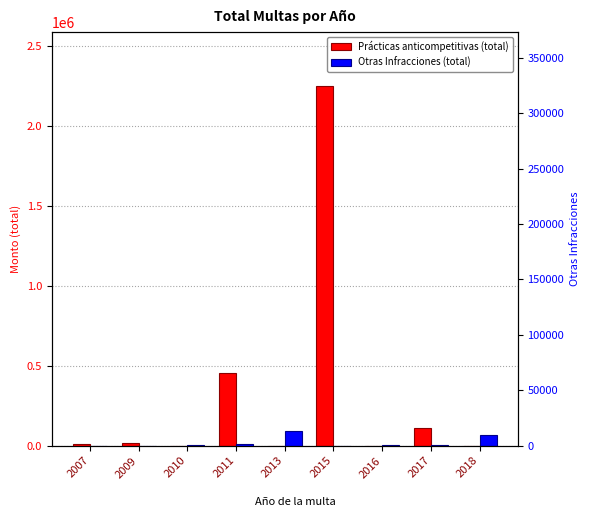

Rank the series by their average value, from lowest to highest.

Otras Infracciones (total), Prácticas anticompetitivas (total)